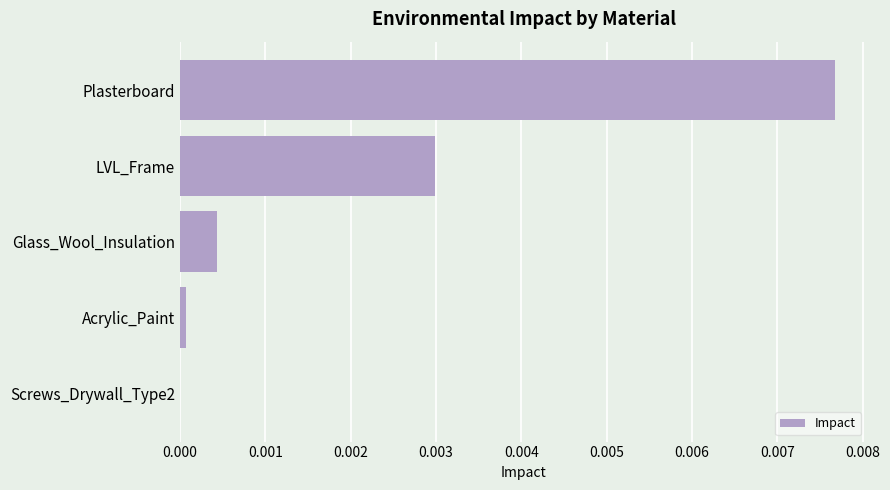

Is it true that the value at Plasterboard is 0.0?

True